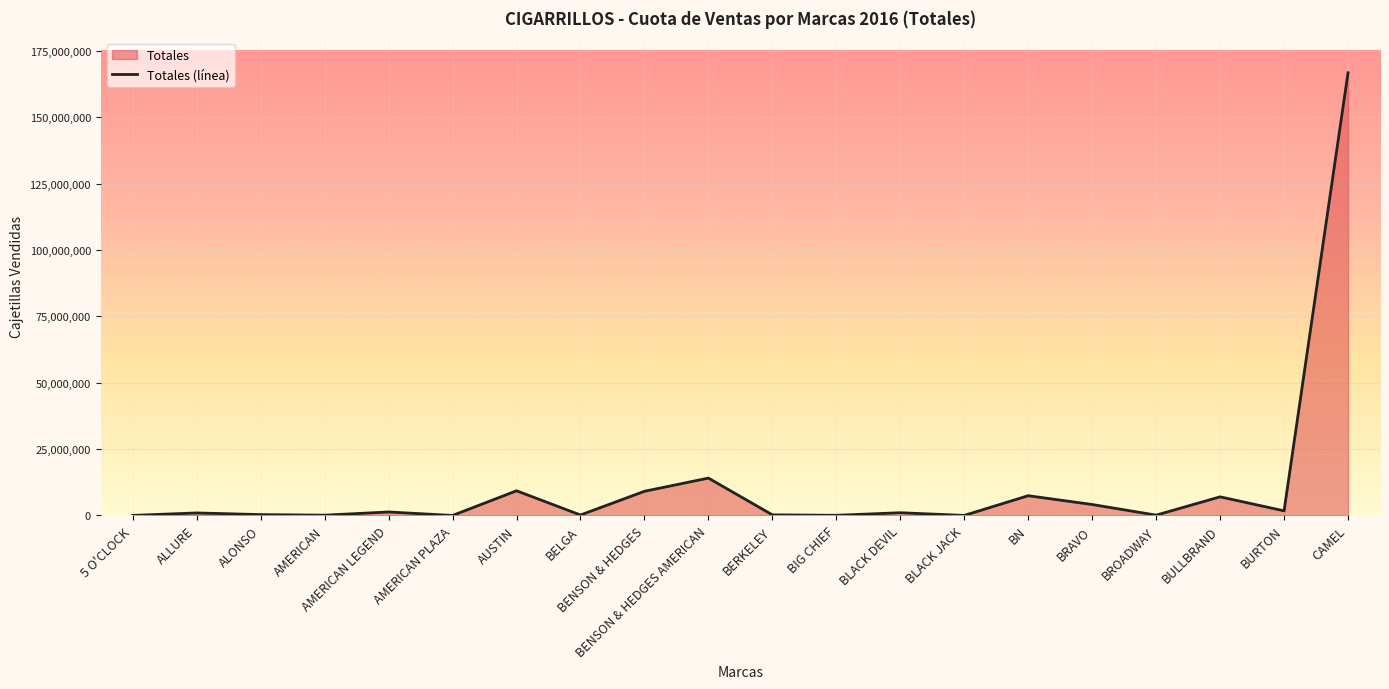

How many interior local peaks (higher than both neighbors) does the data have?

7